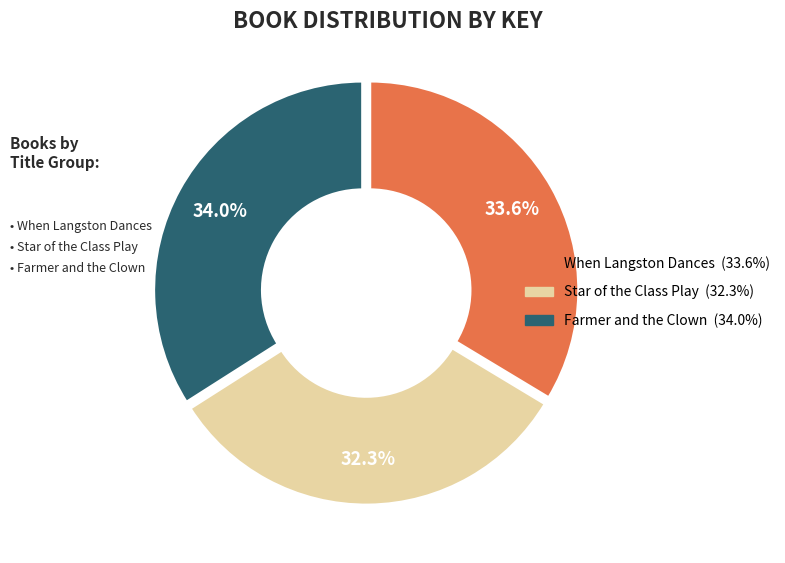

How many slices are in this pie chart?

3